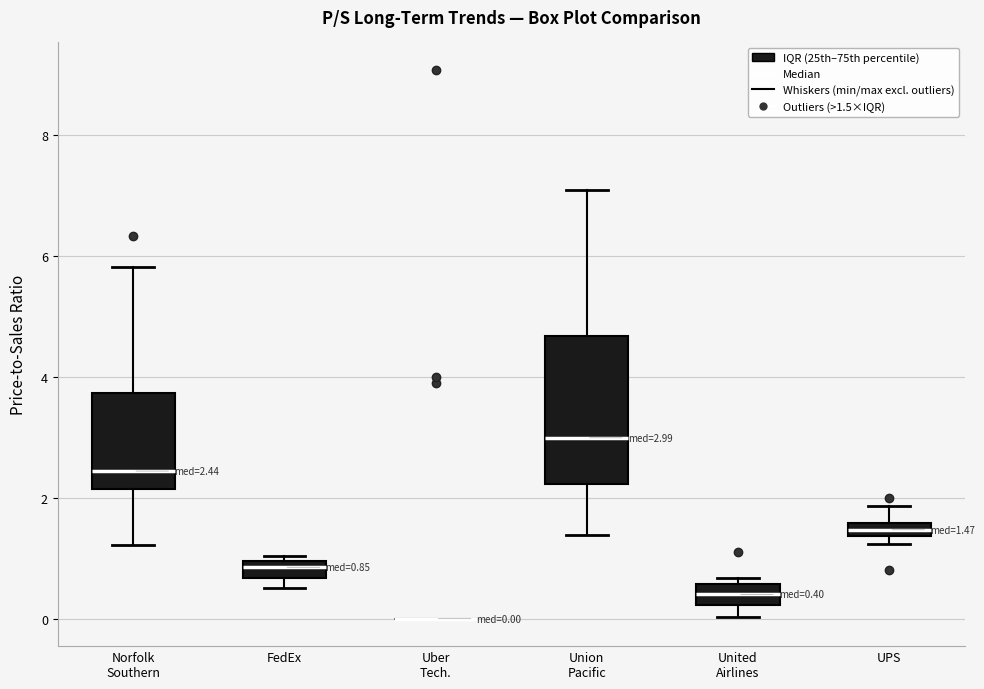

Which box is the tallest, from its lower edge to its upper edge?

Union Pacific